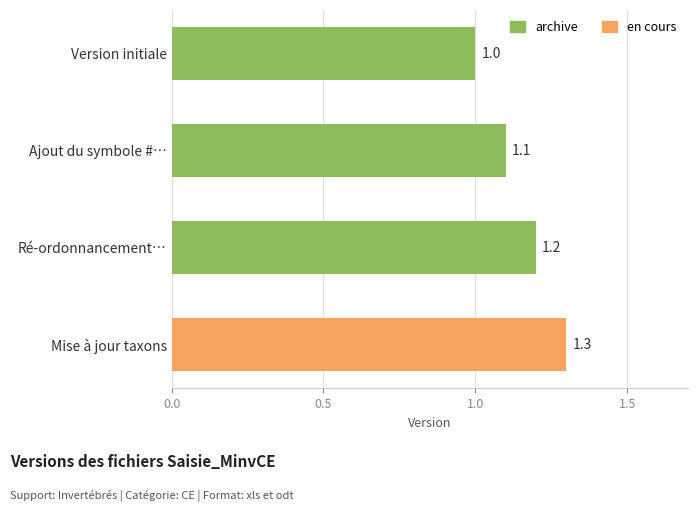

True or false: the data shows 0.8 at Mise à jour taxons.

False